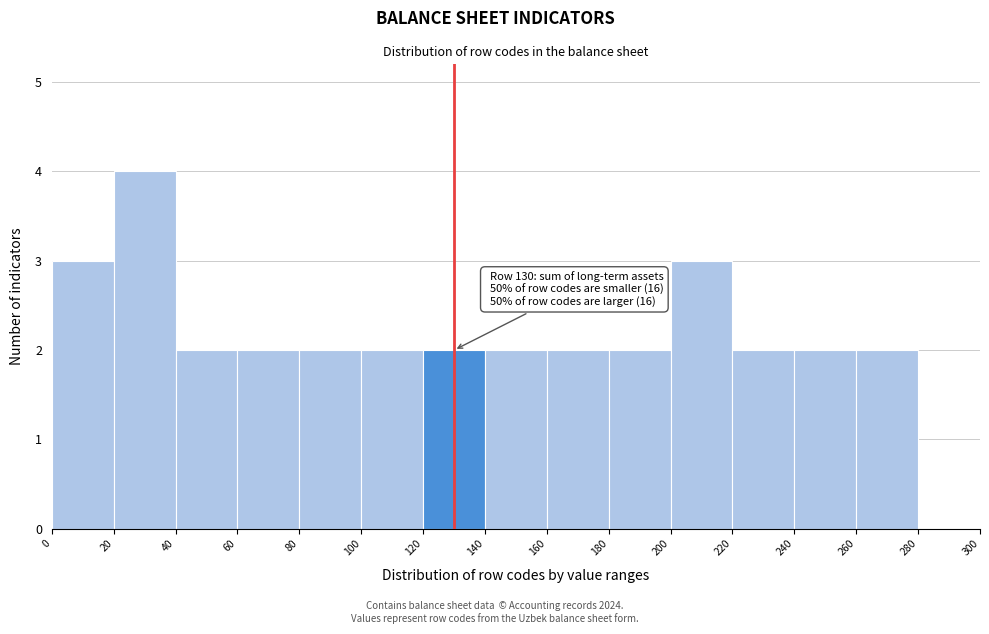

Which range on the x-axis has the tallest bar?

20 to 40